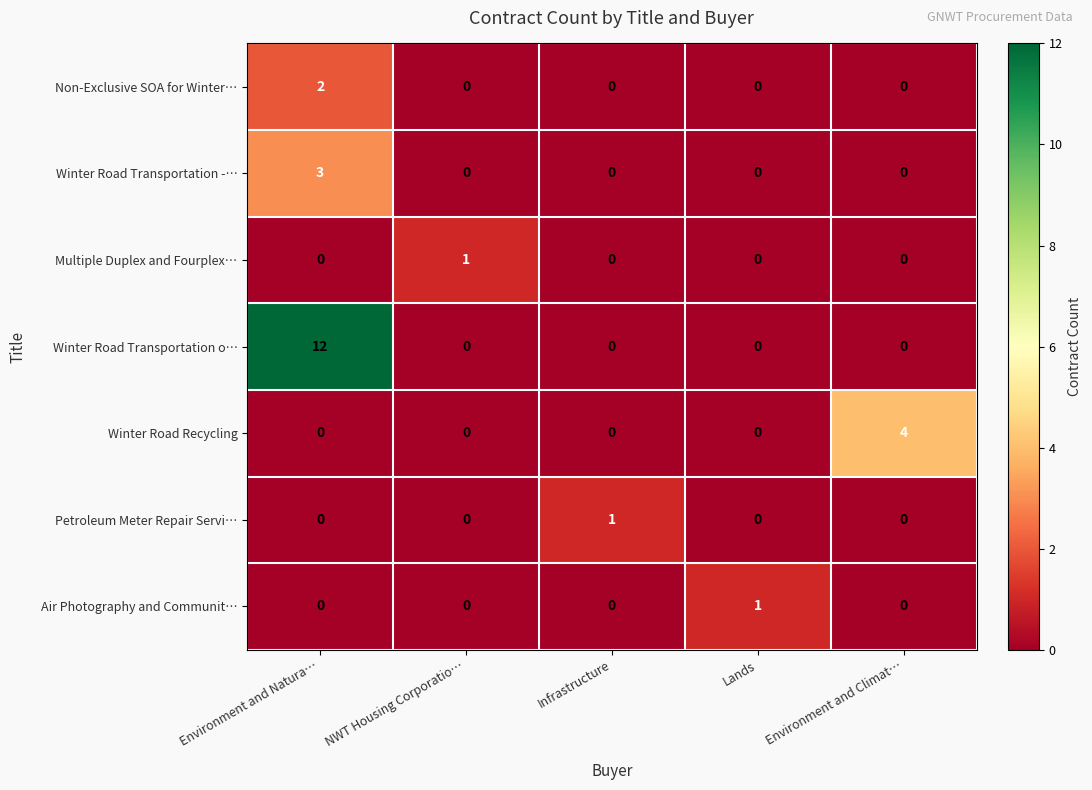

At which category is the sum across all series the highest?

Environment and Natura…